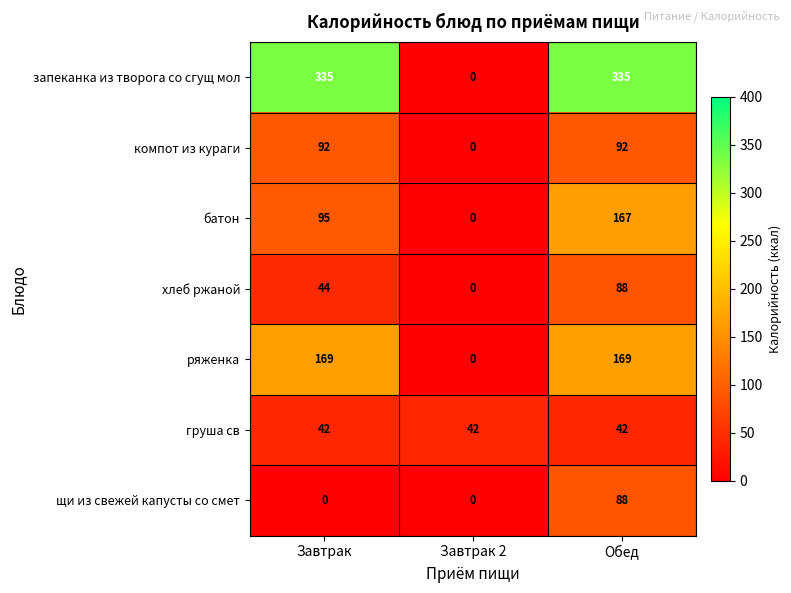

Between Завтрак and Обед, which series saw the biggest shift?

щи из свежей капусты со смет